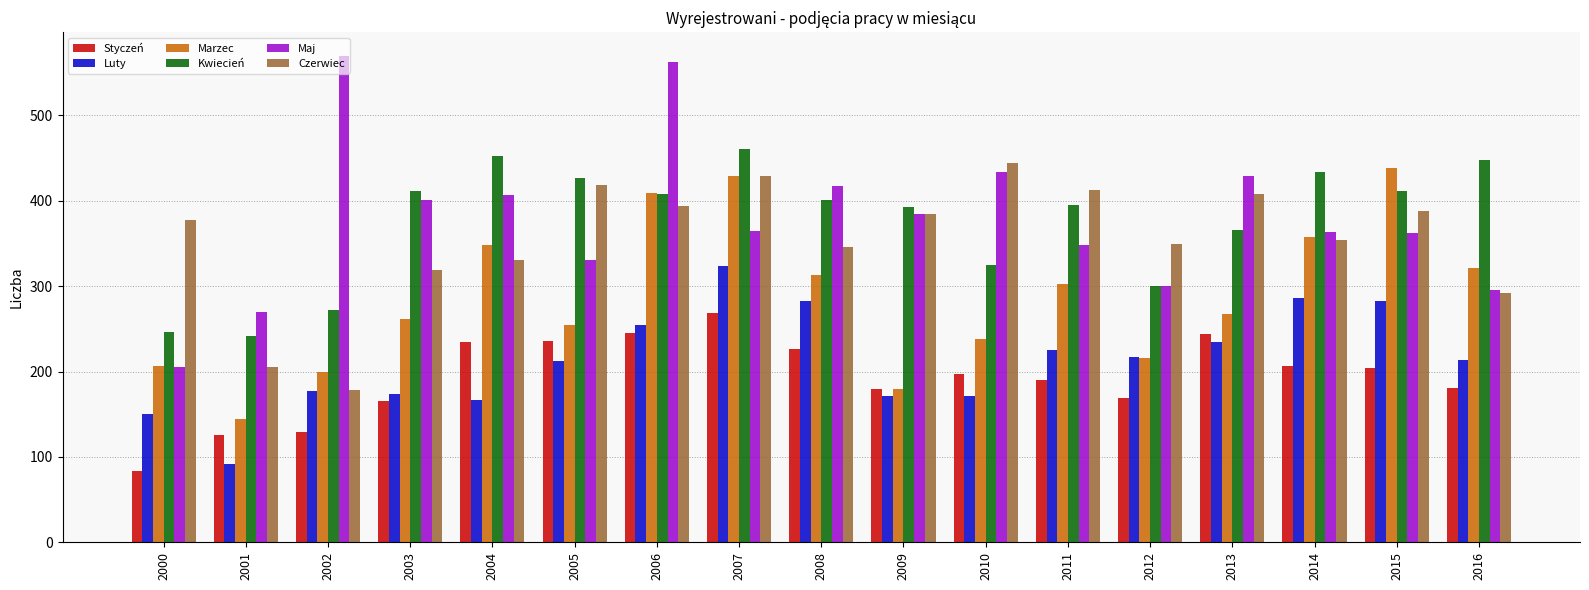

What is the maximum value shown in the chart?

569